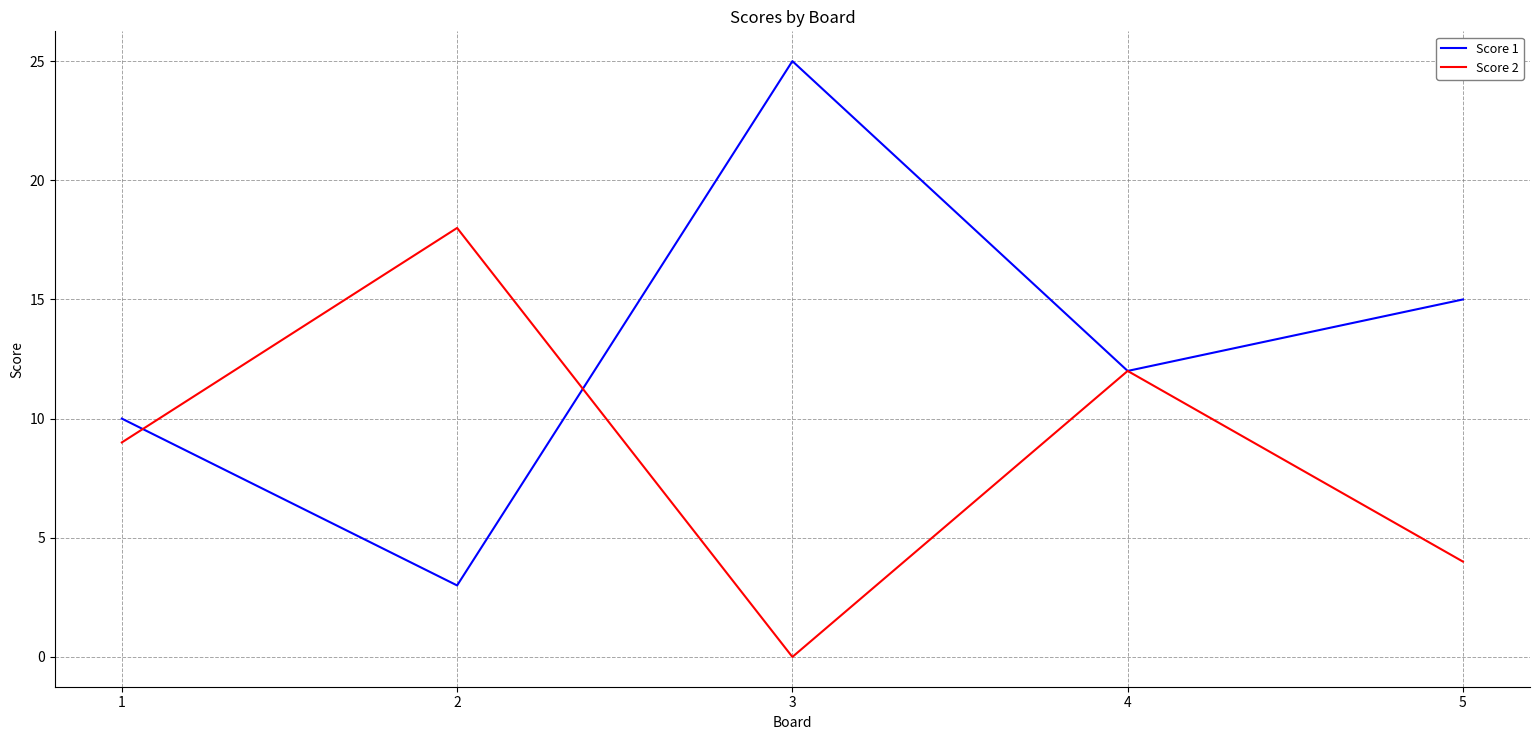

Where is Score 1 nearest to the value 14?

5